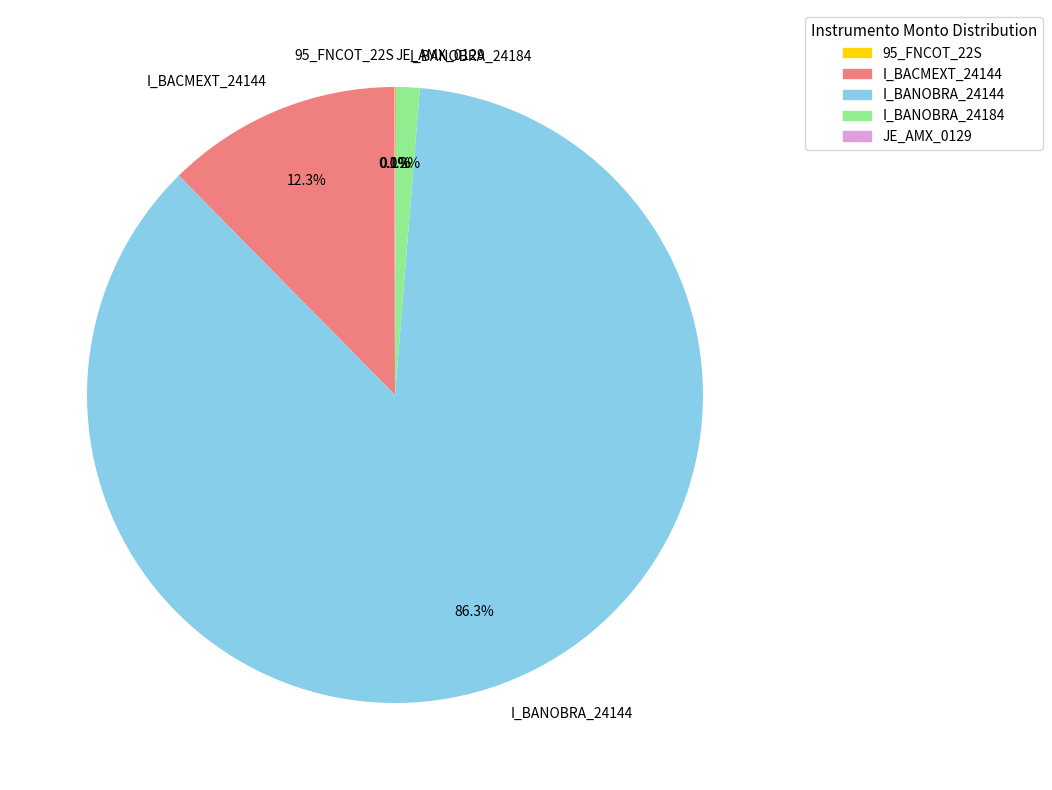

What is the largest slice in the pie chart?

I_BANOBRA_24144